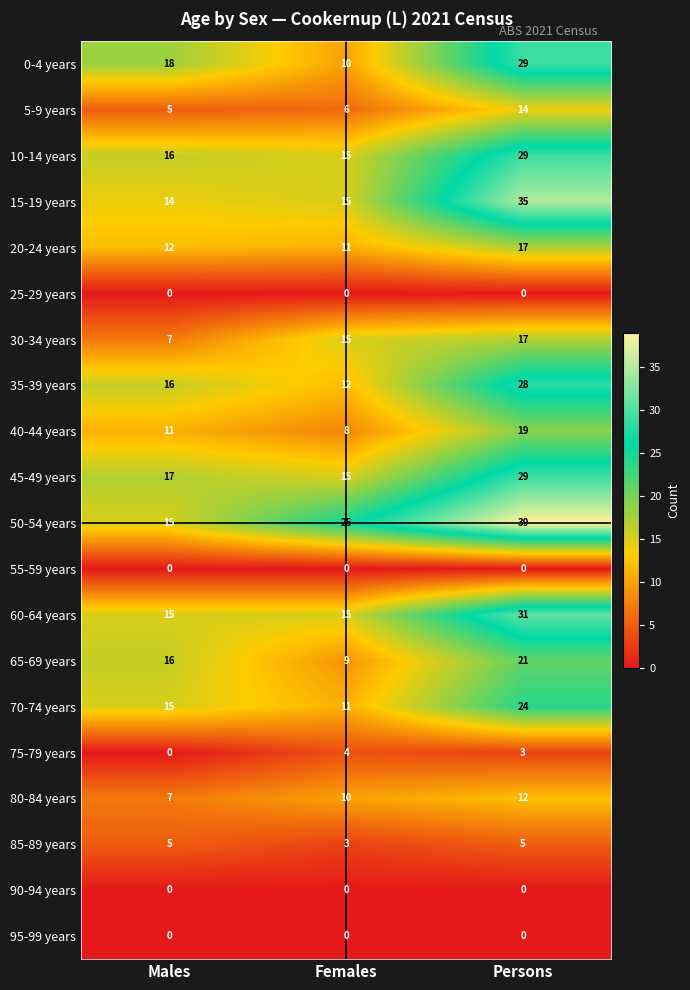

What is the difference between the maximum and minimum values in the 45-49 years series?

14